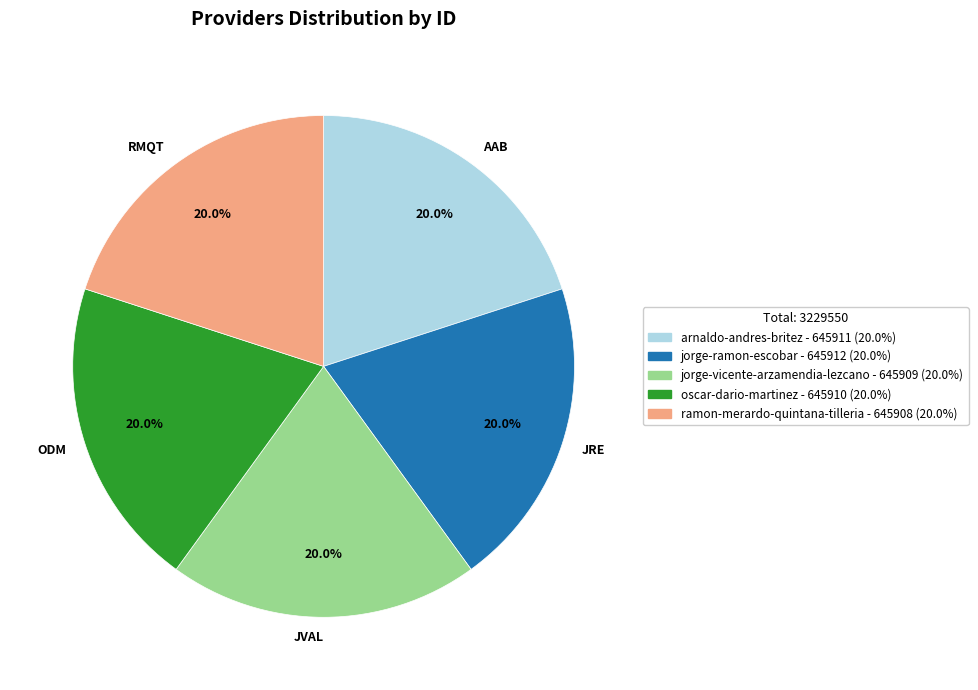

Is JVAL the majority of the pie?

No